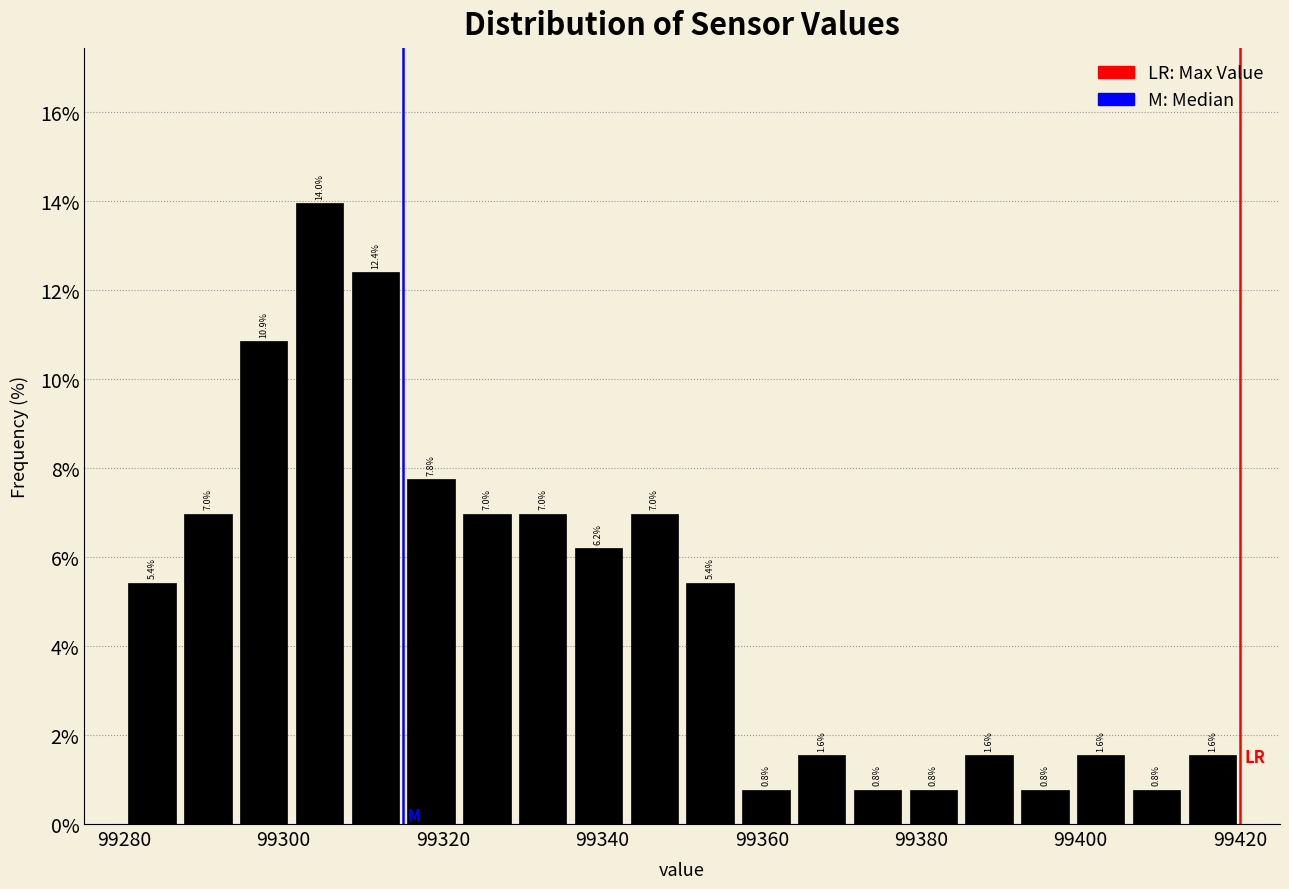

Around what value on the x-axis is the tallest bar? Give the approximate position of its centre, as read against the axis.

99304